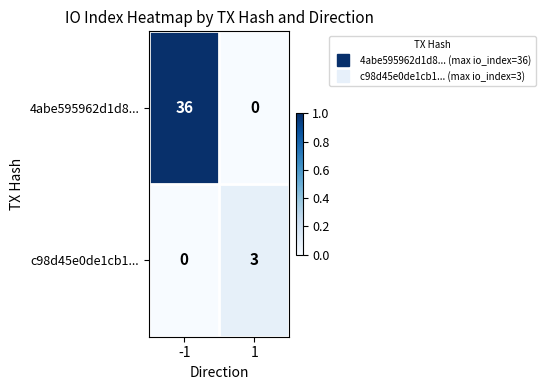

What is the difference between the 4abe595962d1d8... values at -1 and 1?

36